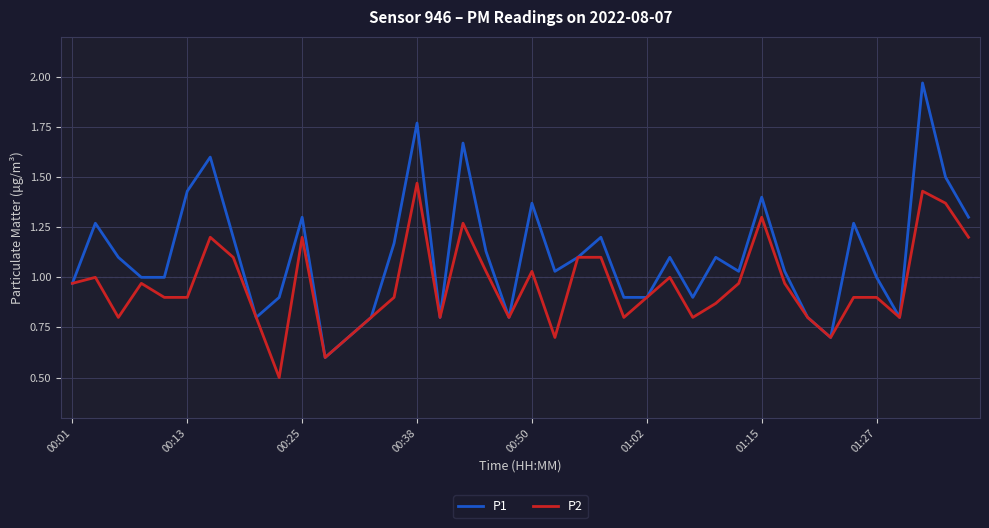

Which series has the largest total across all categories?

P1